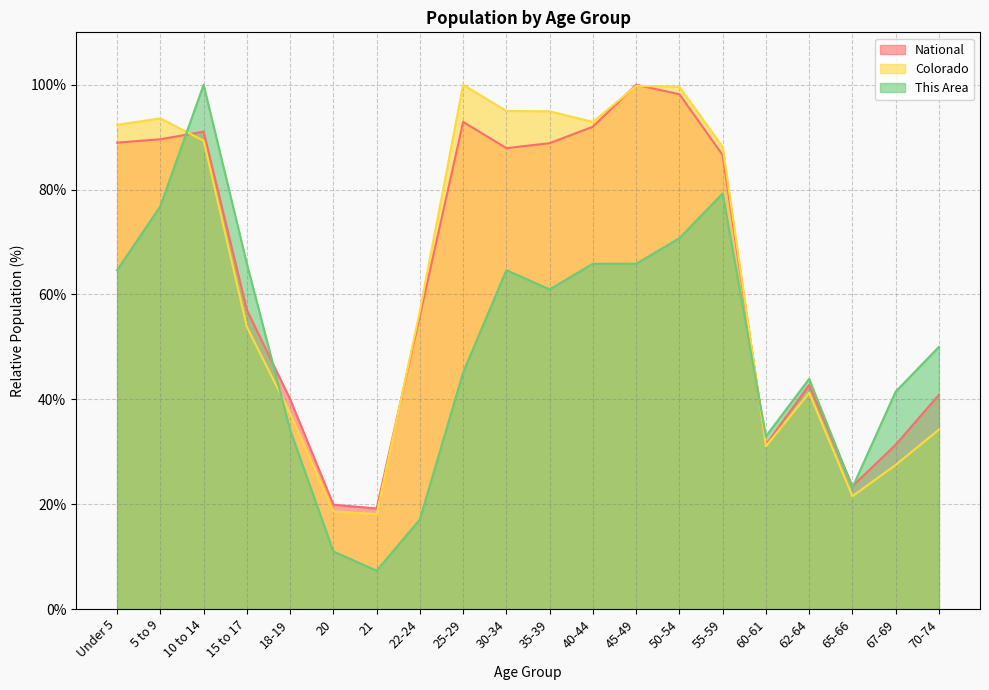

What is the label of the 16th point from the right?

18-19